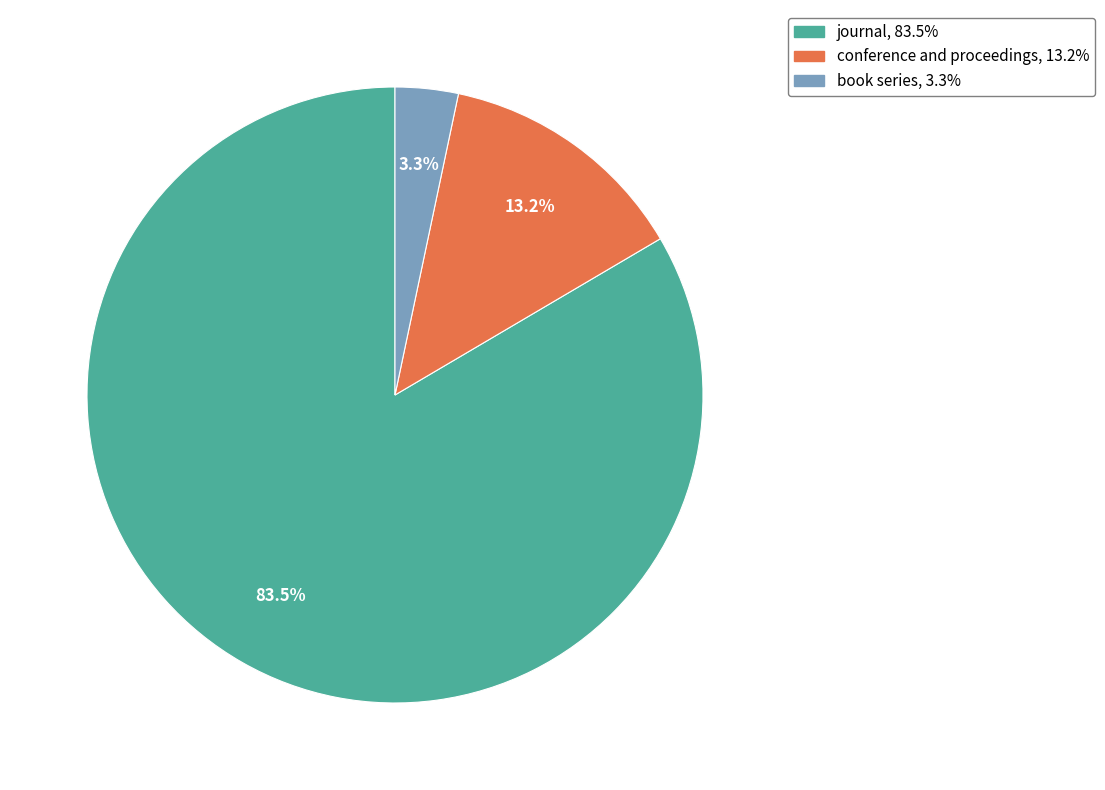

True or false: journal accounts for 95% of the total.

False